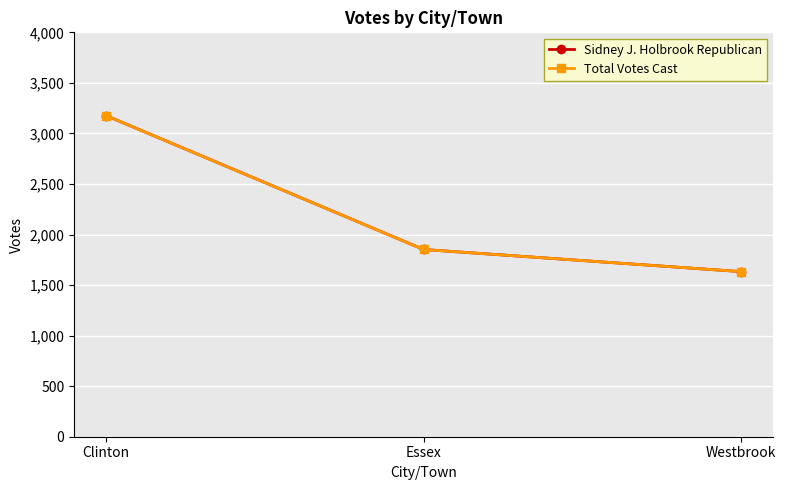

At Westbrook, list the series in order from largest to smallest.

Sidney J. Holbrook Republican, Total Votes Cast